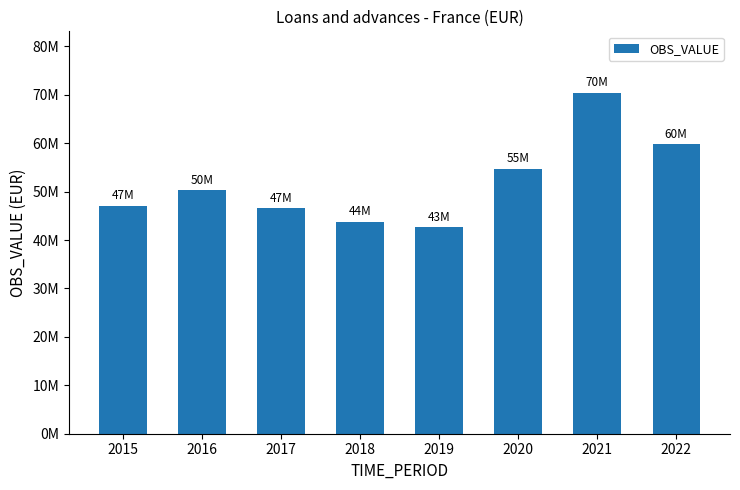

Are the bars horizontal?

No